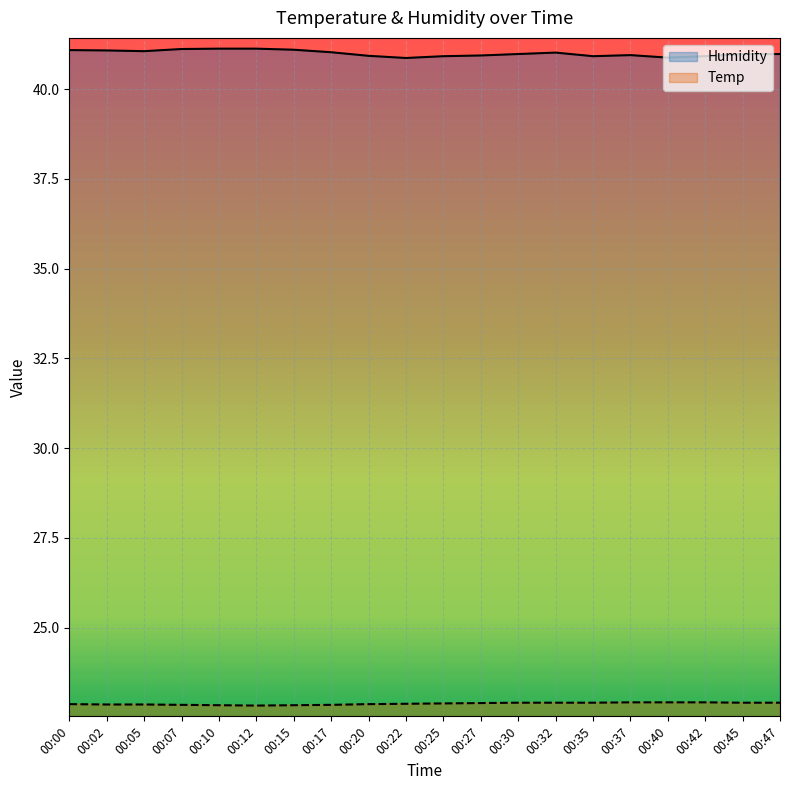

What is the total value across all series at 00:42?

63.8